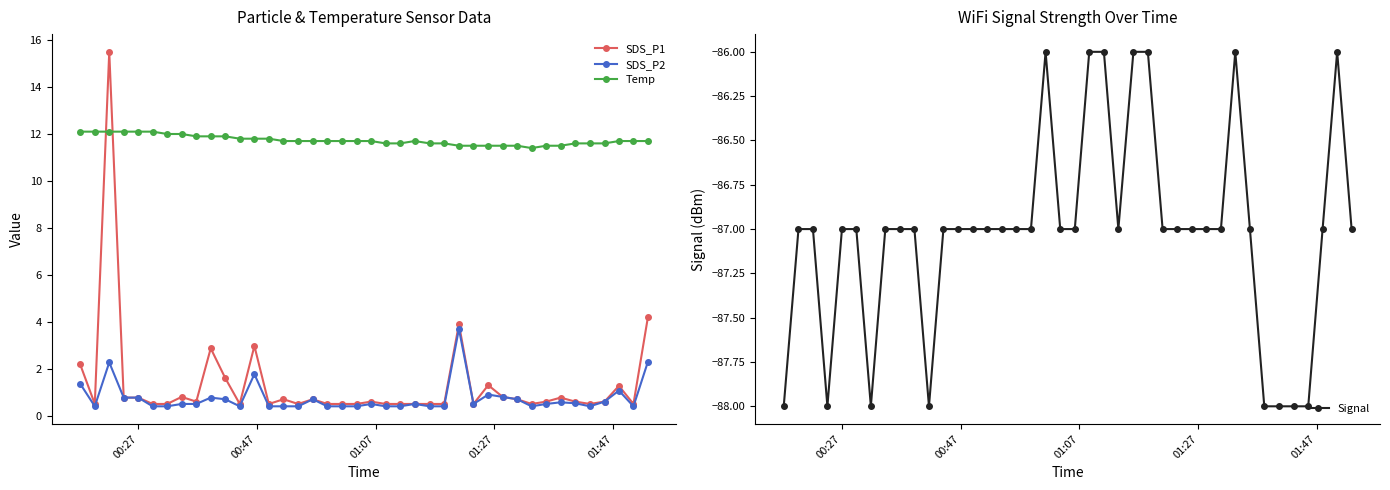

True or false: Signal and SDS_P2 intersect in this chart.

False